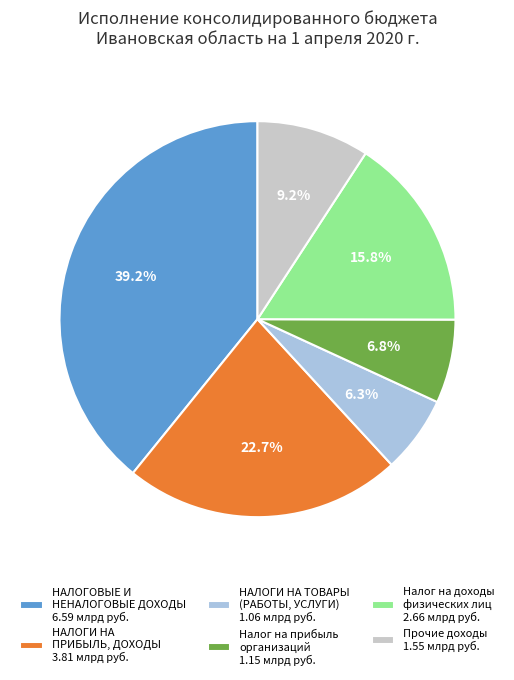

Which has a higher value, НАЛОГИ НА ПРИБЫЛЬ, ДОХОДЫ 3.81 млрд руб. or Налог на прибыль организаций 1.15 млрд руб.?

НАЛОГИ НА ПРИБЫЛЬ, ДОХОДЫ 3.81 млрд руб.